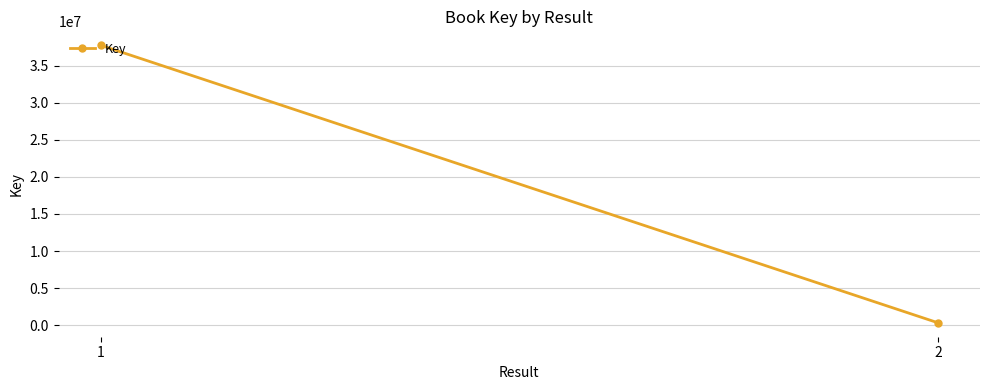

Rank the categories by value from highest to lowest.

1, 2